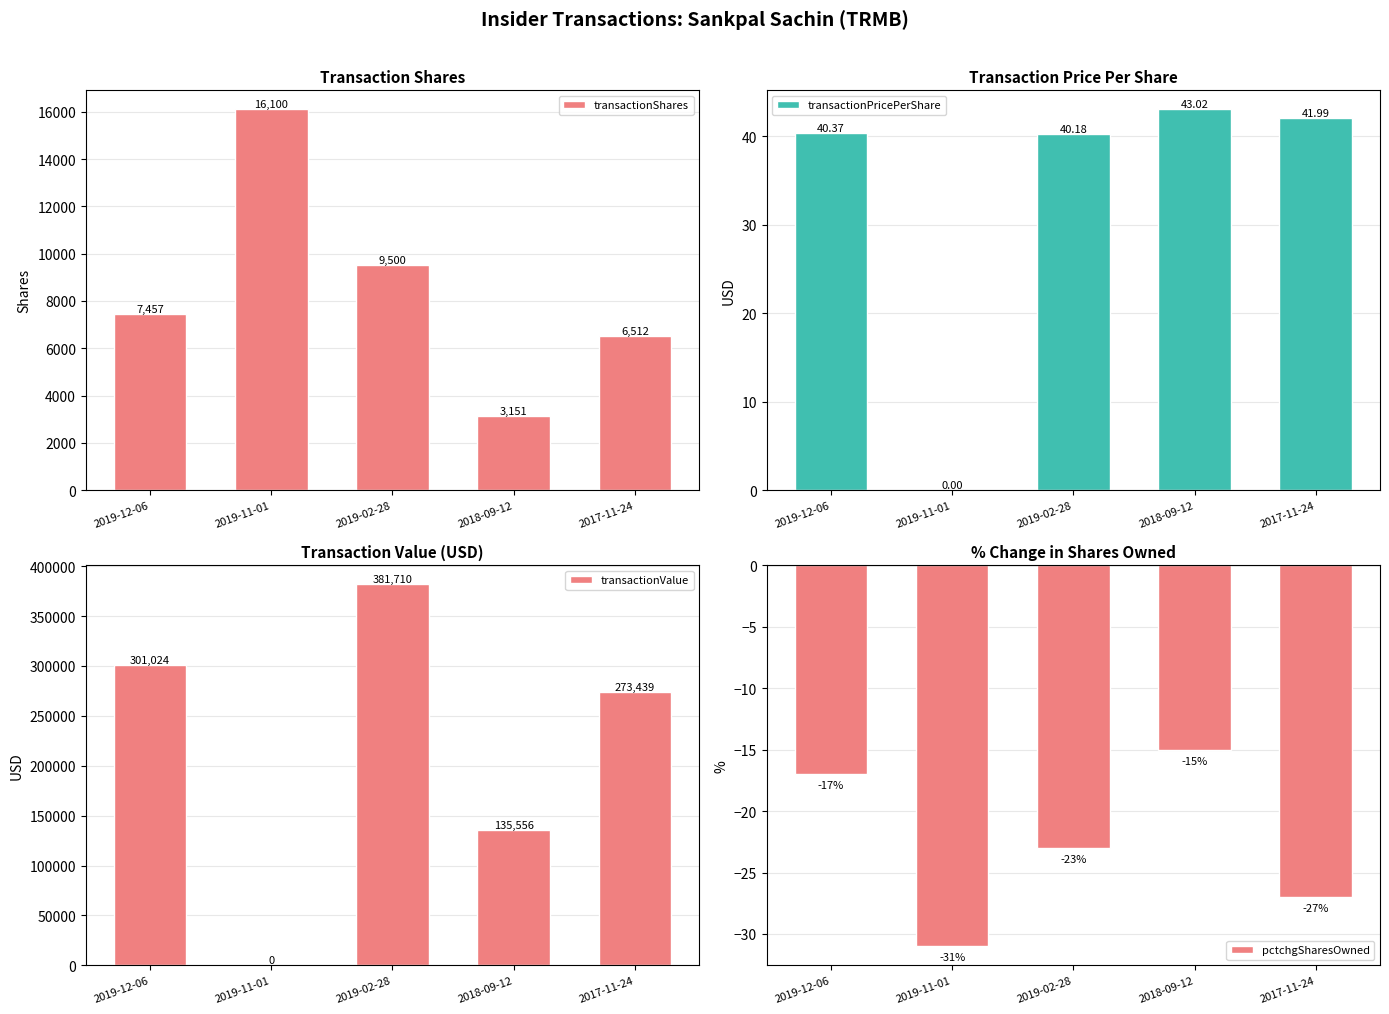

Is the value of transactionPricePerShare at 2019-11-01 greater than the value of pctchgSharesOwned at 2018-09-12?

Yes